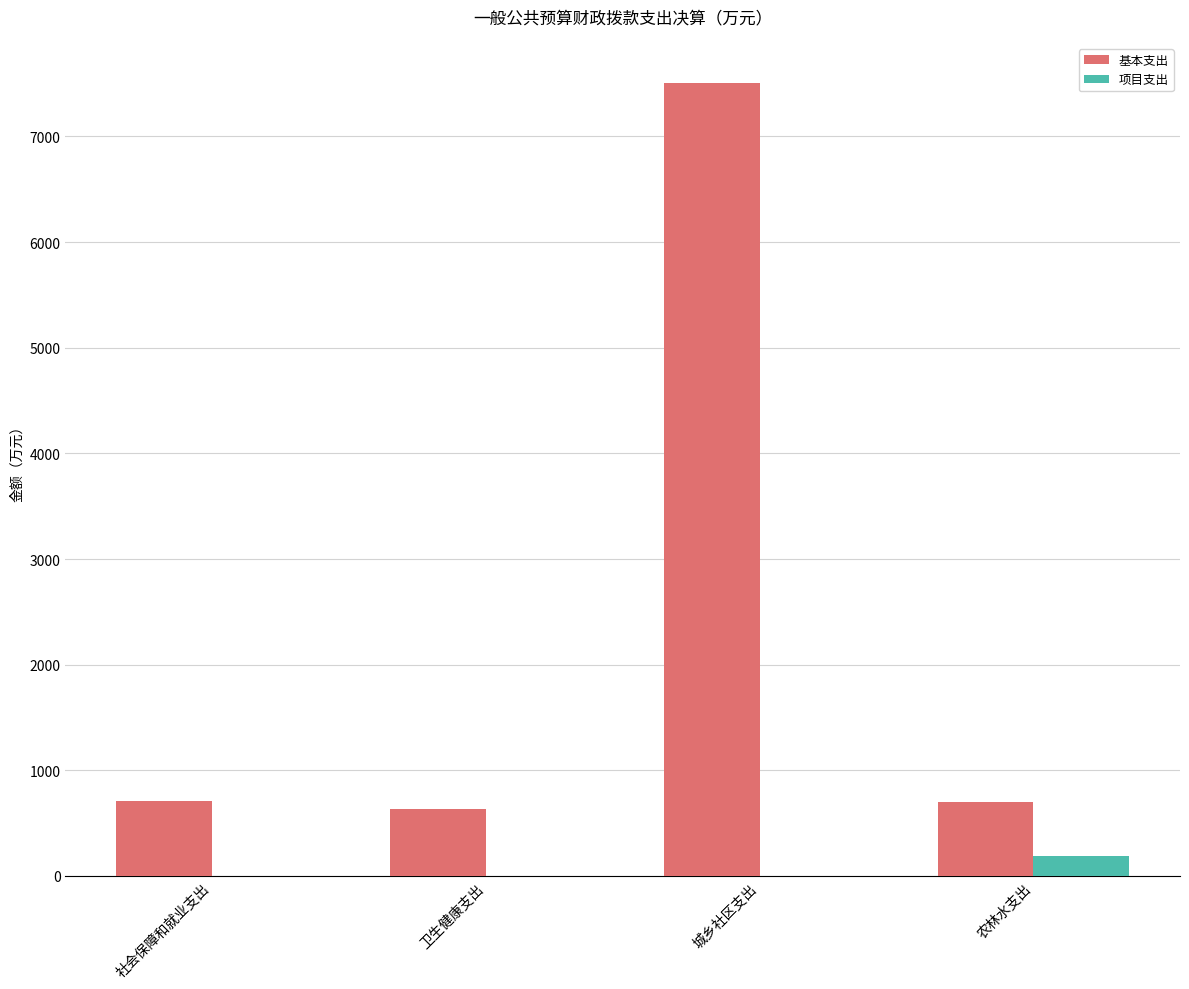

Is it true that 项目支出 equals 184.2 at 农林水支出?

True